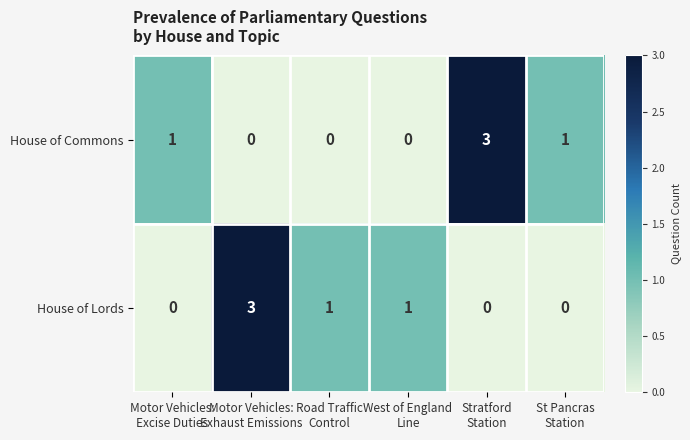

What is the maximum value shown in the chart?

3